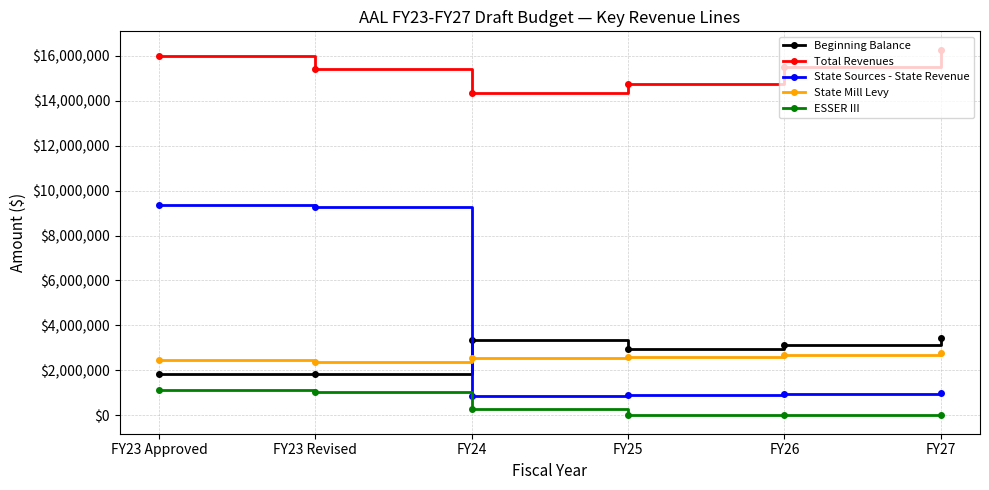

Where is the first local minimum for Total Revenues?

FY24